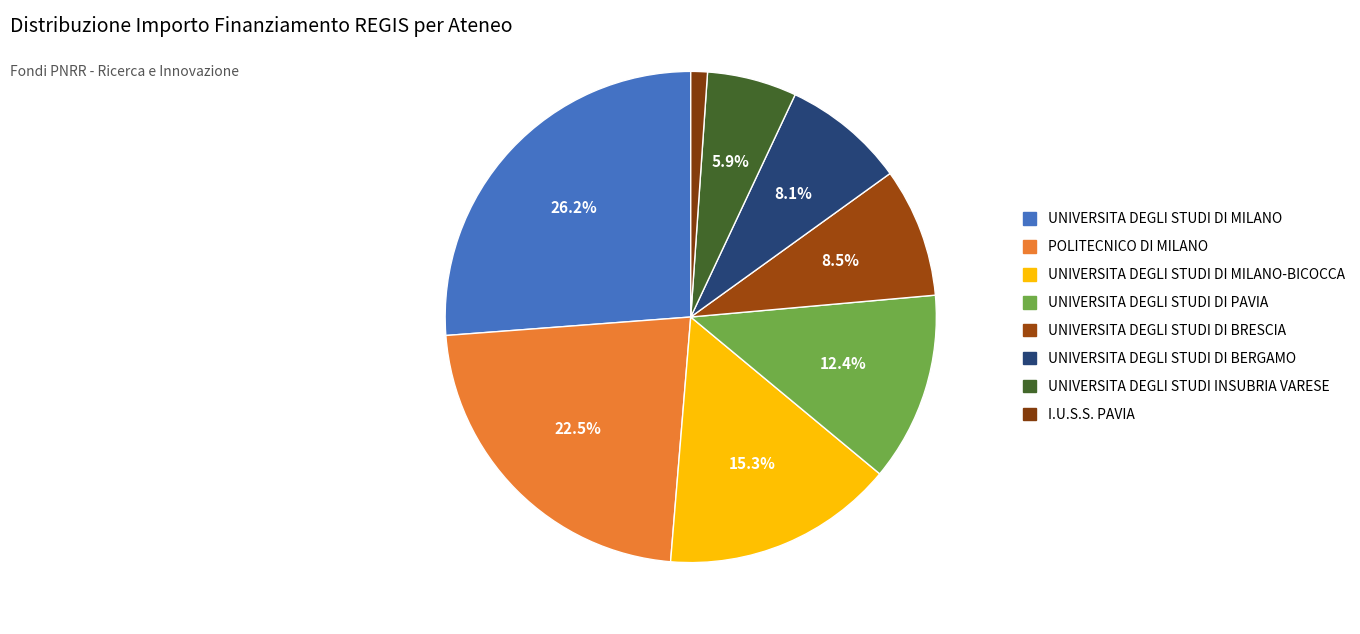

Does any single category account for the majority?

No